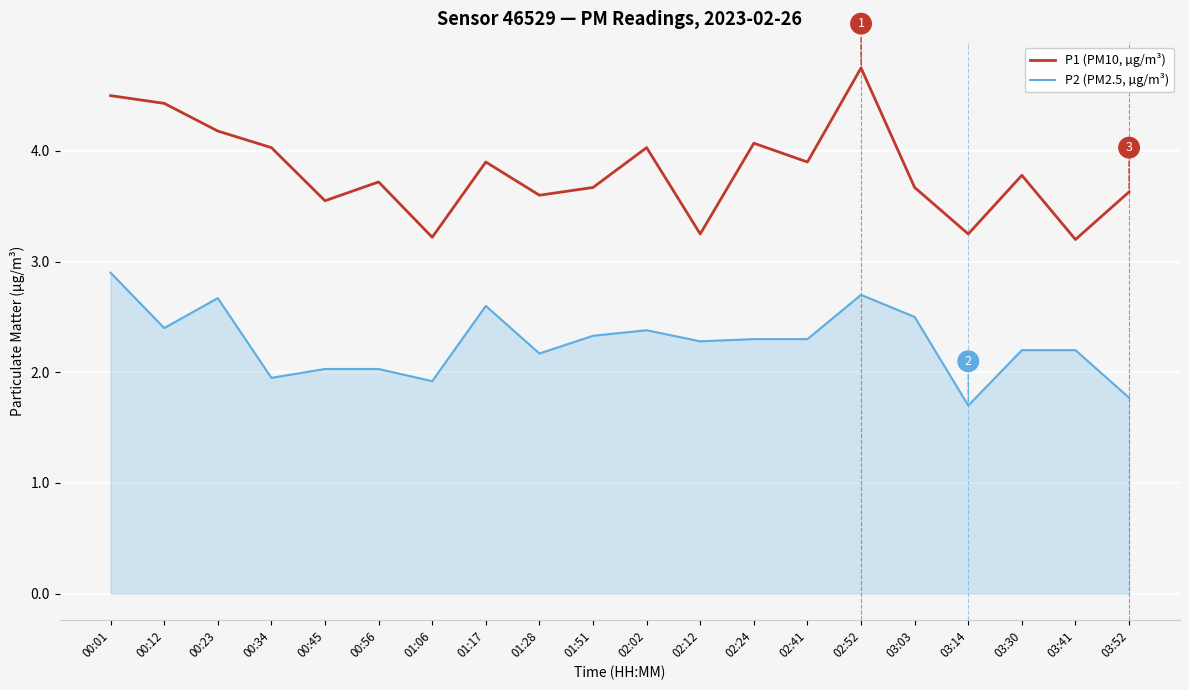

True or false: P2 (PM2.5, µg/m³) has a value of 2.5 at 03:03.

True